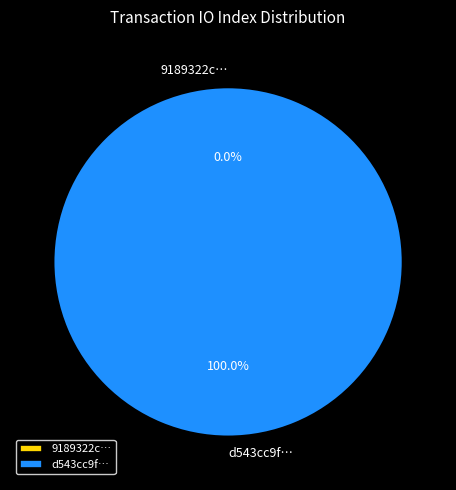

What is the total percentage of tx_hash_1 and tx_hash_0?

100.0%